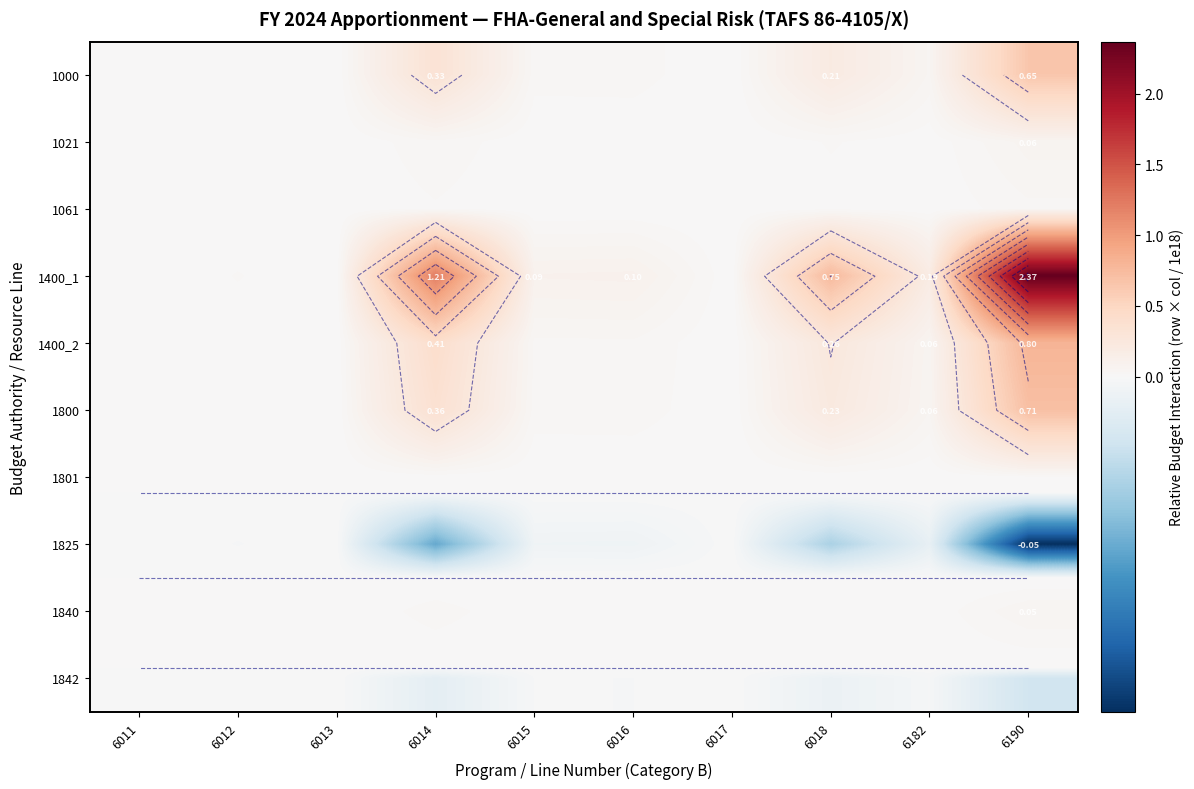

True or false: 1021 has a value of 0.0 at 6012.

False